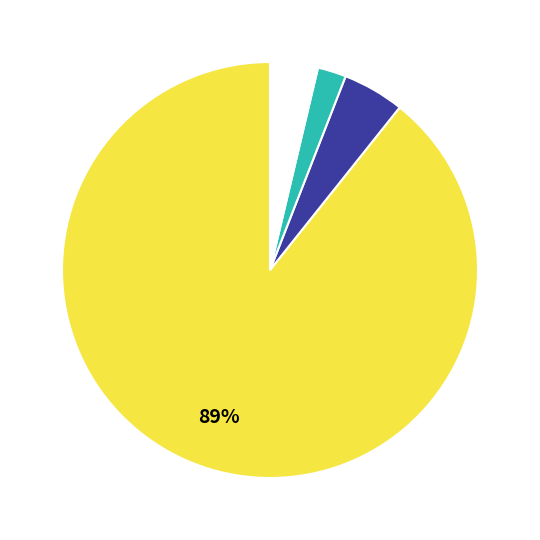

How many slices are in this pie chart?

4